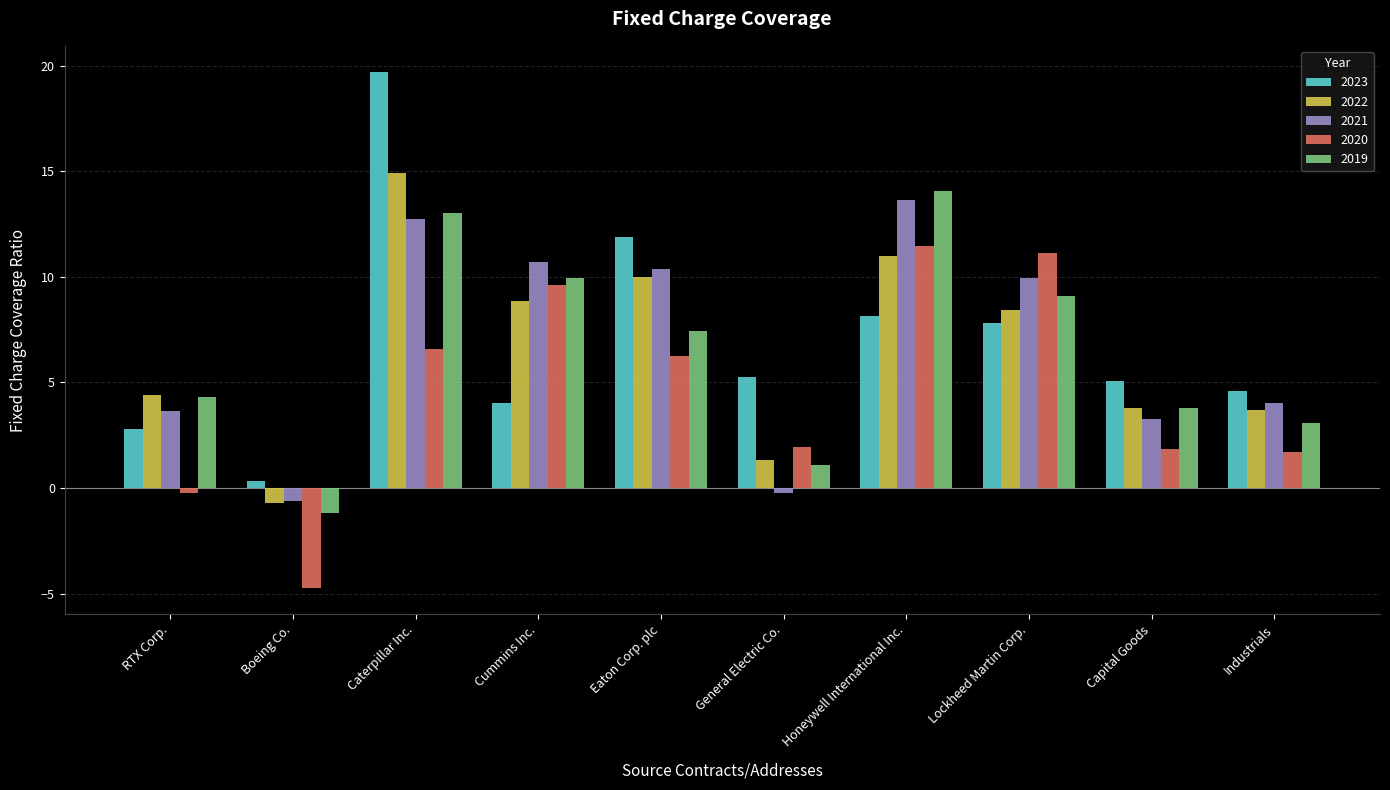

At which category is the sum across all series the highest?

Caterpillar Inc.